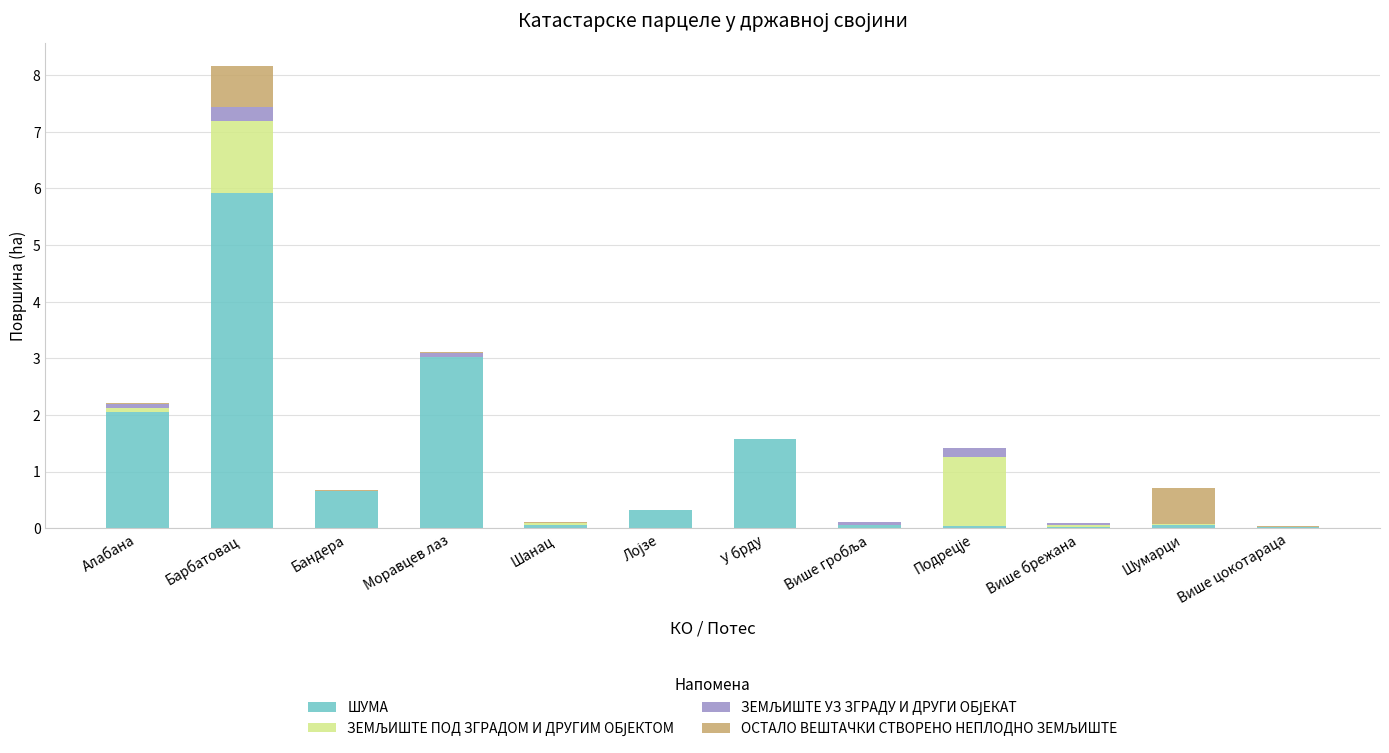

At which category is the sum across all series the highest?

Барбатовац